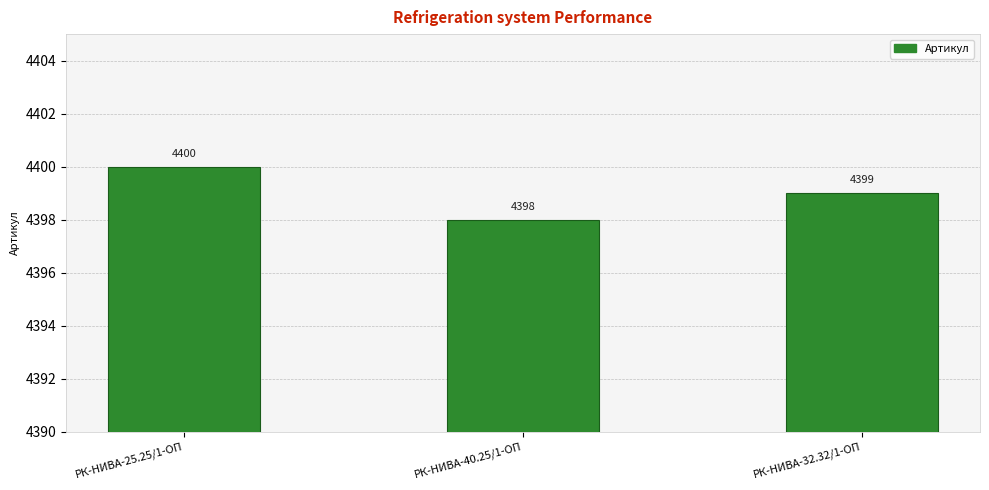

What is the change in value from РК-НИВА-25.25/1-ОП to РК-НИВА-32.32/1-ОП?

-1